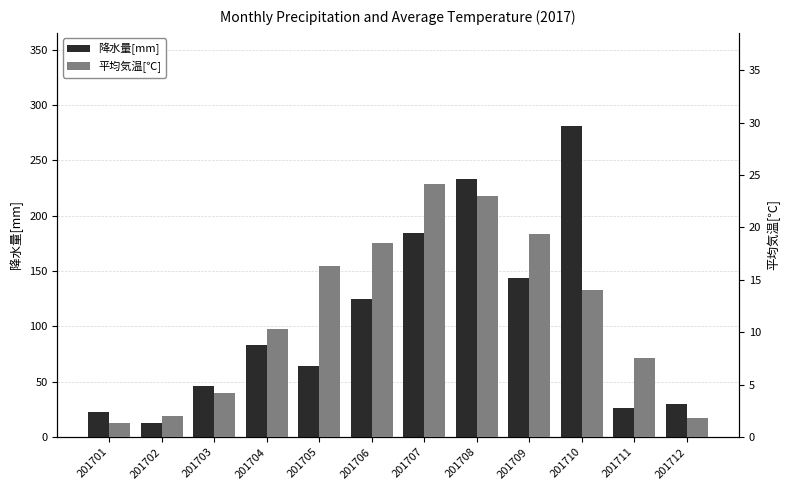

How many groups of bars are there?

12